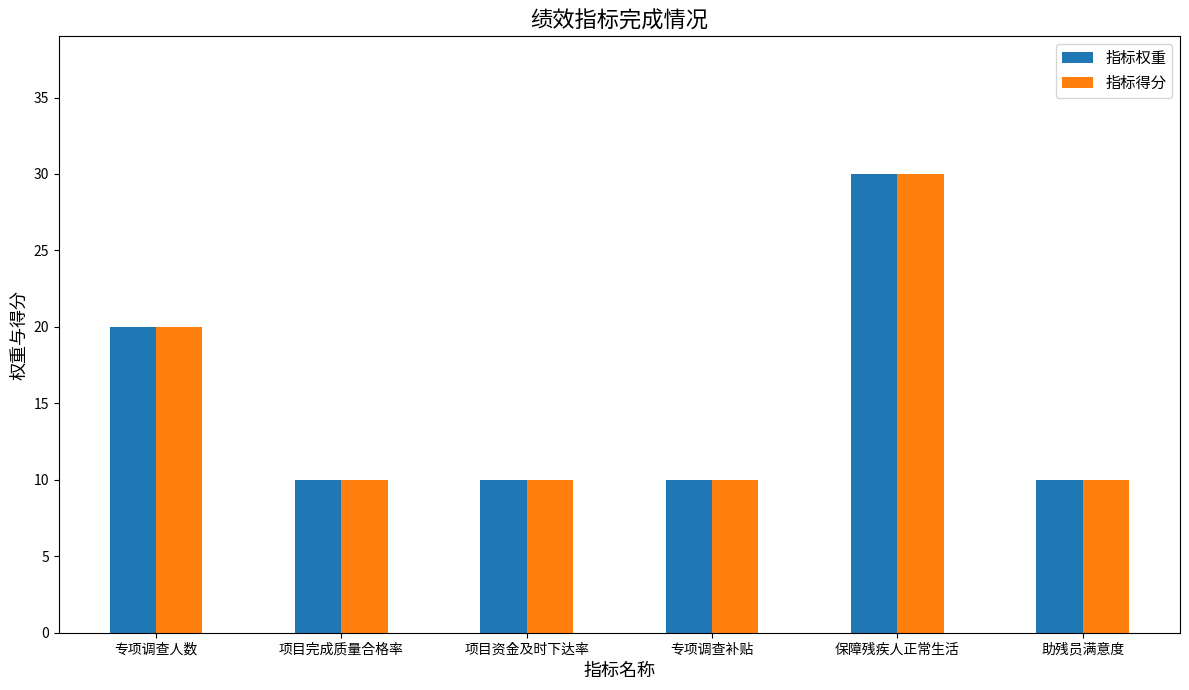

Which label corresponds to the largest value in the chart?

保障残疾人正常生活